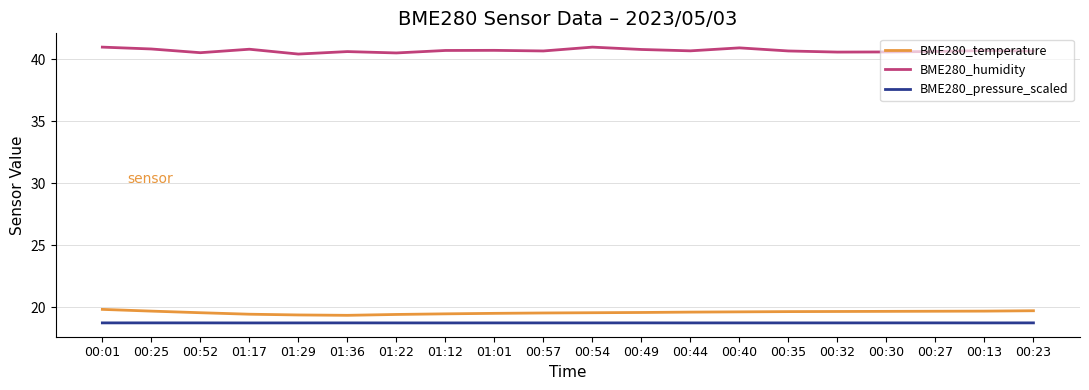

What are all the series names shown in the legend?

BME280_temperature, BME280_humidity, BME280_pressure_scaled